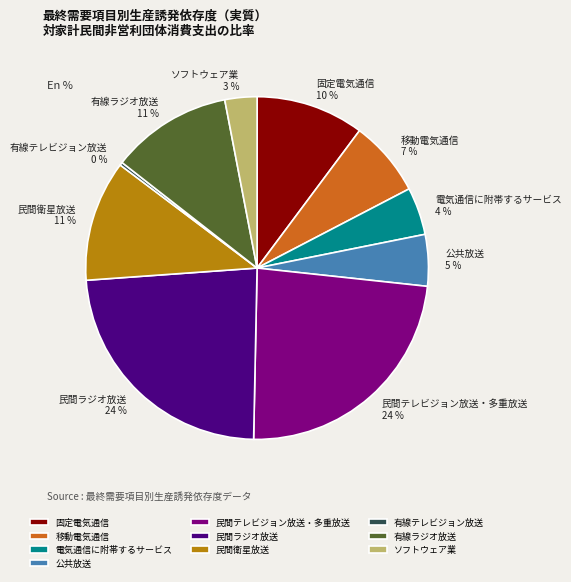

To the nearest percent, what percentage of the pie is 民間テレビジョン放送・多重放送?

24%